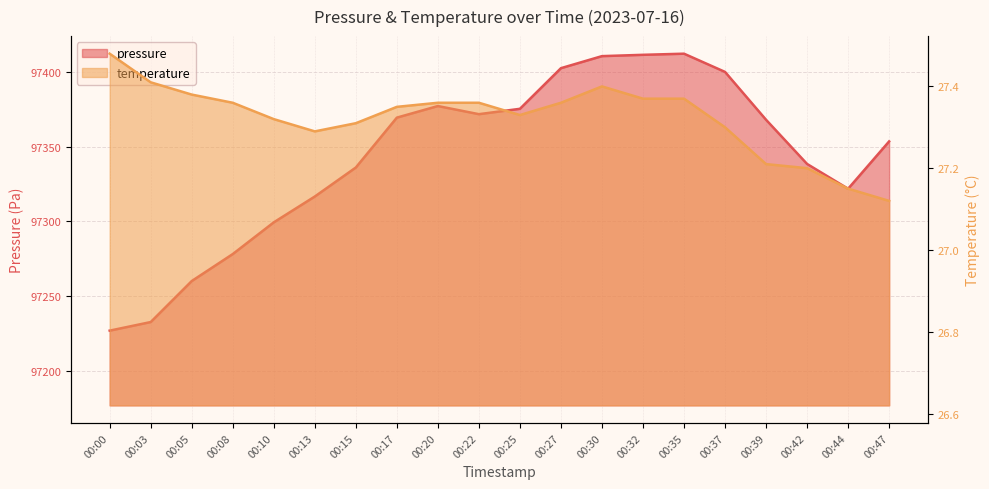

Does the chart display data point markers on the line(s)?

No